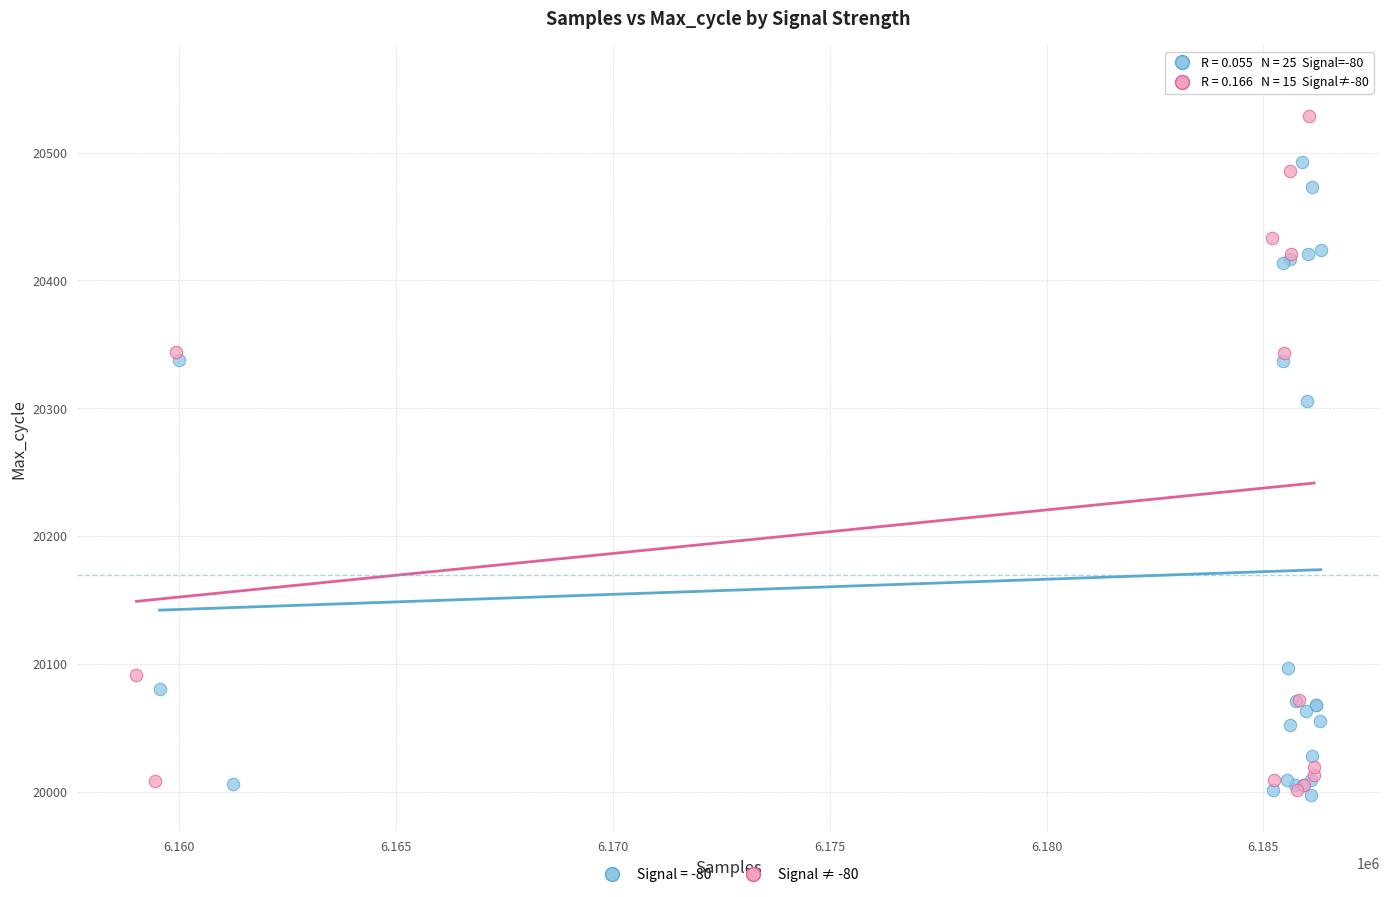

Which series contains the highest Y value?

Signal ≠ -80